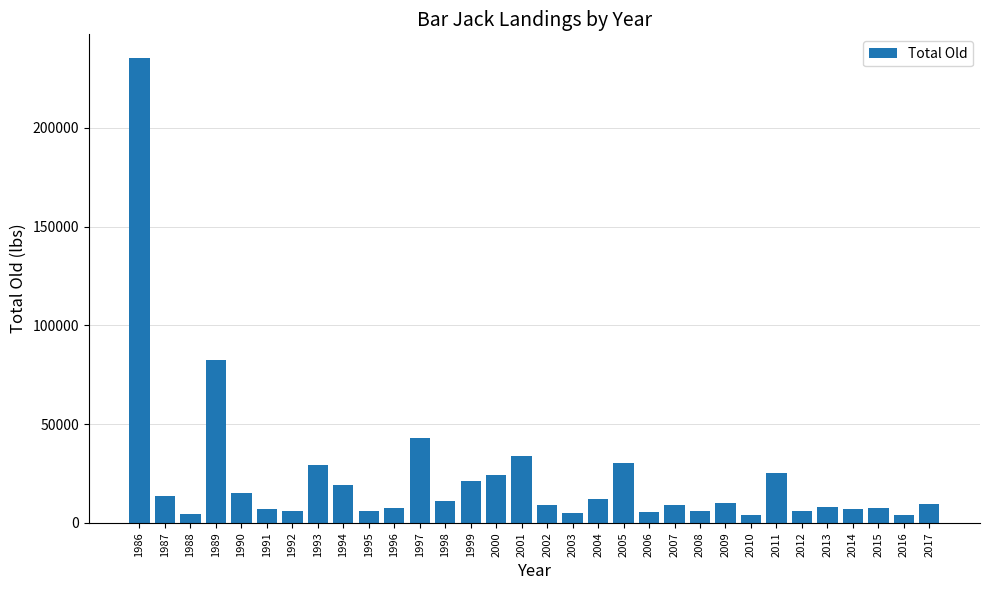

The value at 2017 is 9520.6. True or false?

True